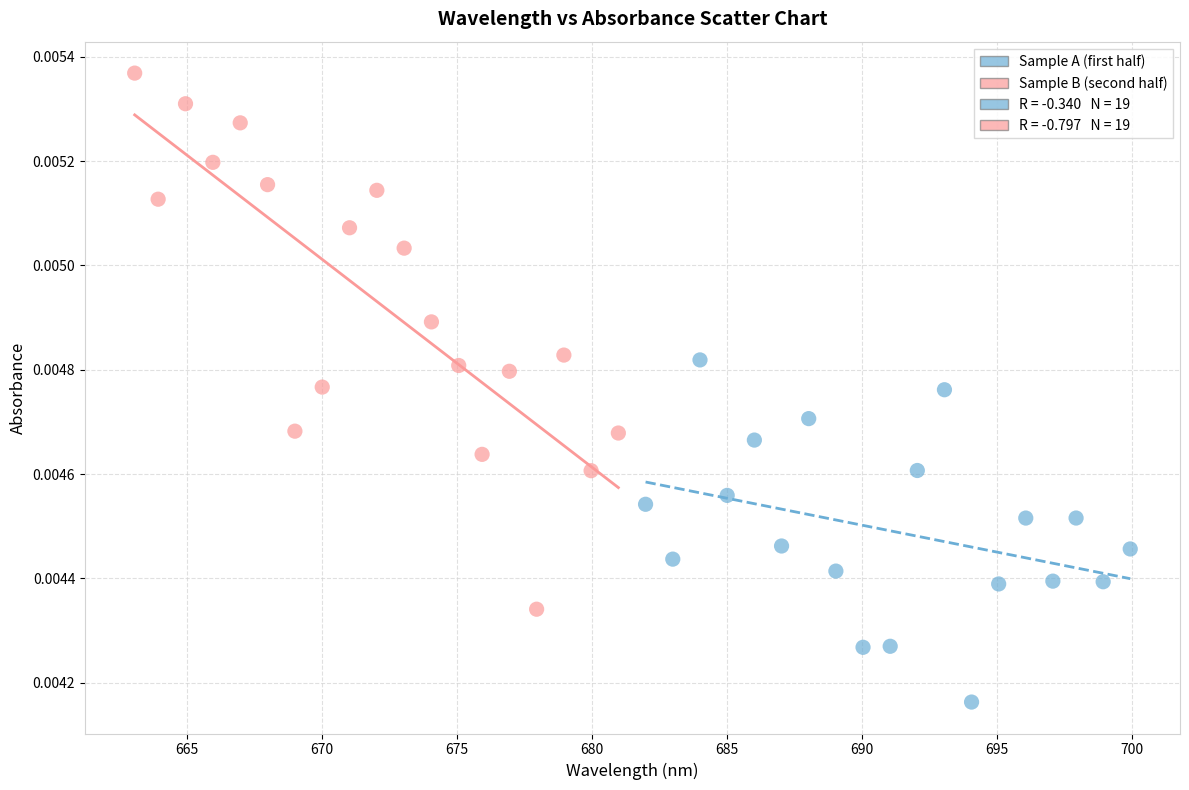

Which series has the largest Y range (max minus min)?

Sample B (second half)